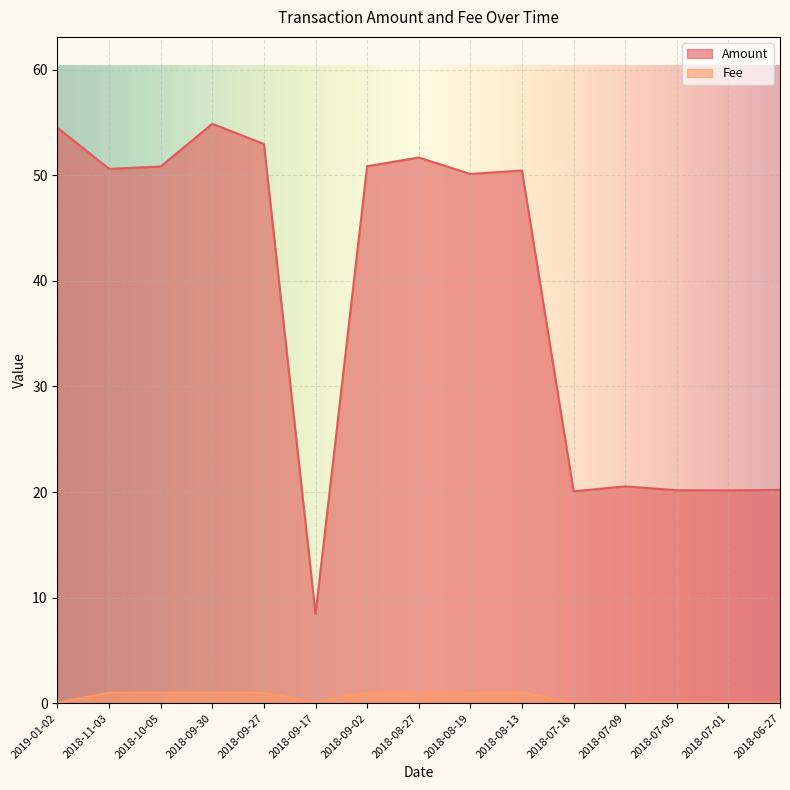

Which series changed the most between 2018-09-17 and 2018-07-01?

Amount